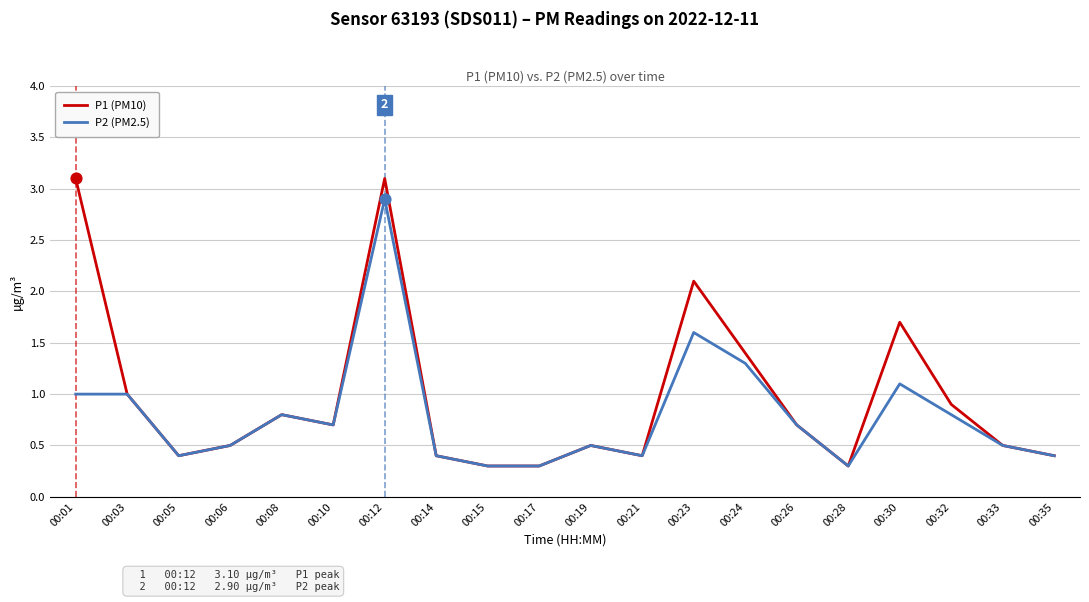

Which series has the largest total across all categories?

P1 (PM10)